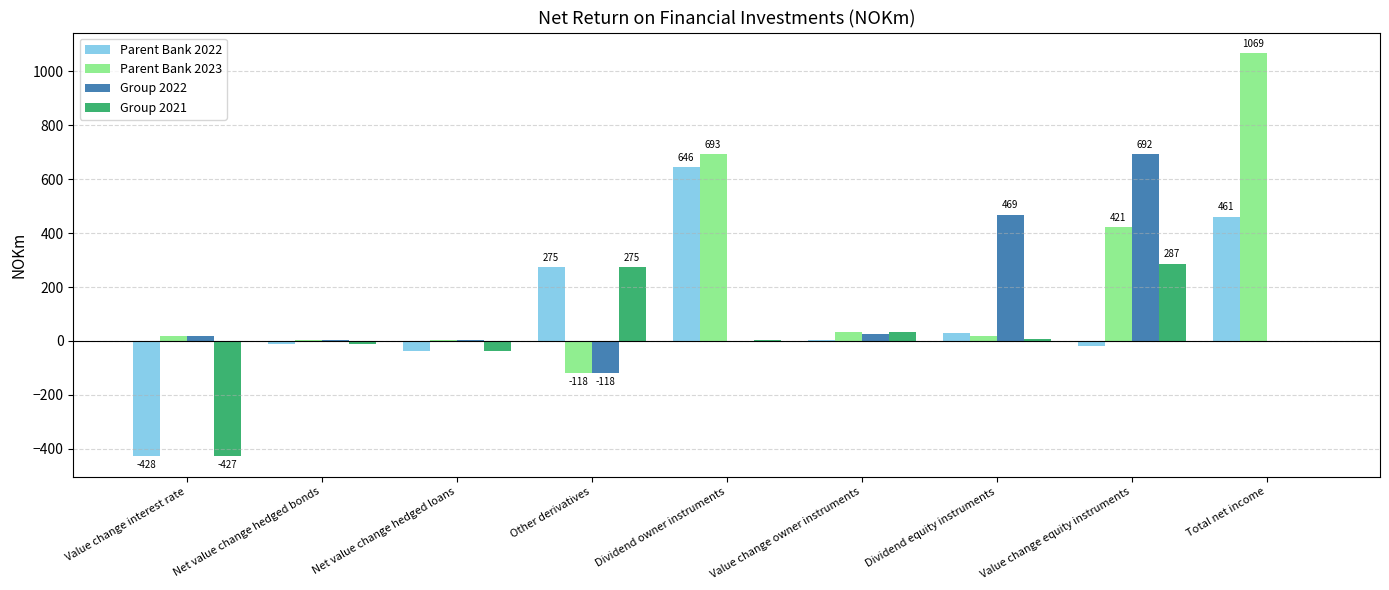

Which series changed the most between Other derivatives and Total net income?

Parent Bank 2023